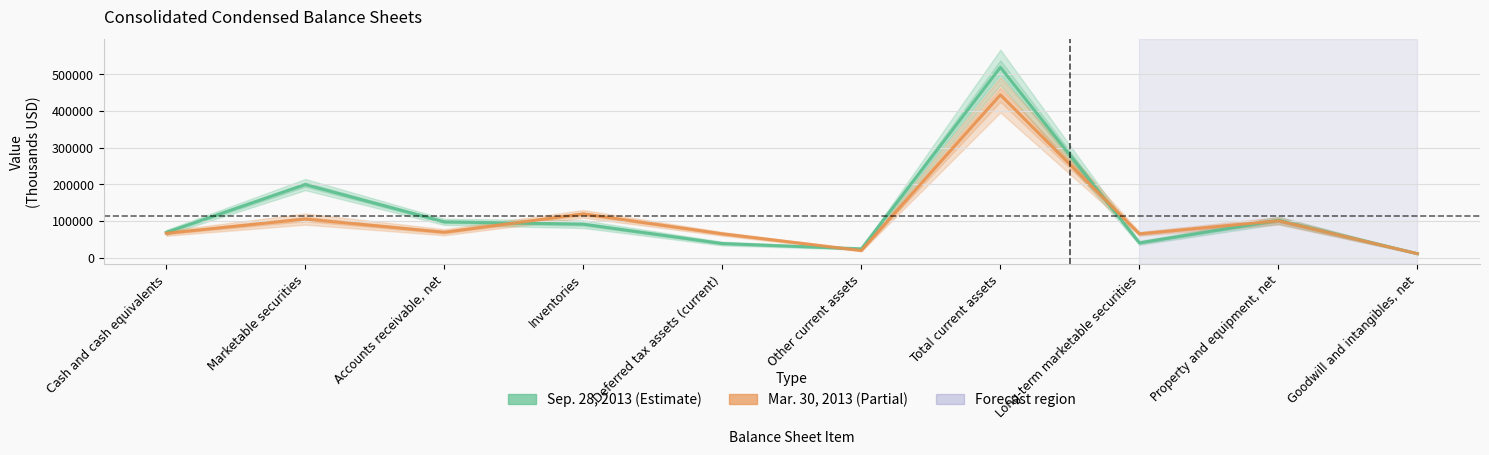

Is it true that Sep. 28, 2013 equals 12818 at Long-term marketable securities?

False